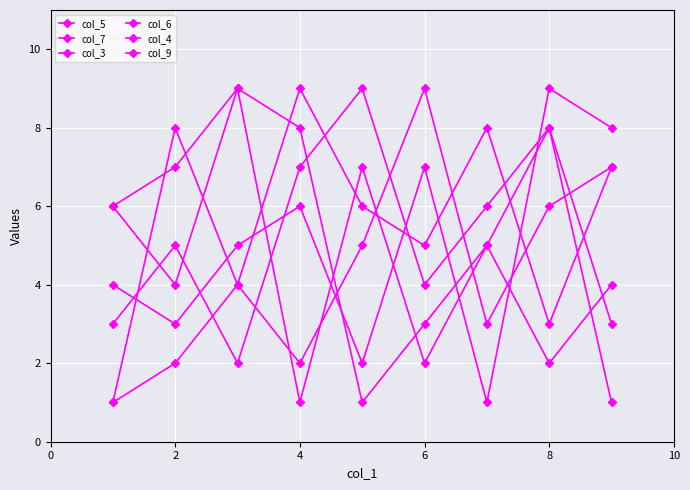

Does the chart have visible grid lines?

Yes